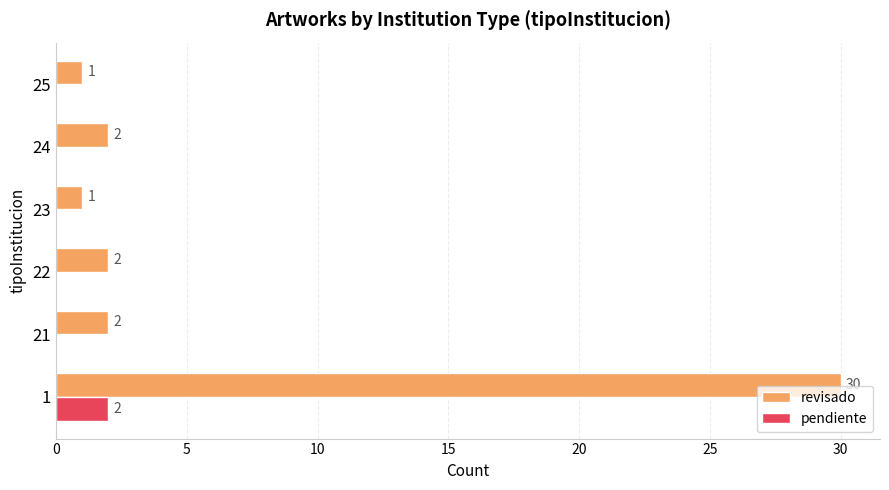

Is the value of pendiente at 23 greater than the value of revisado at 25?

No